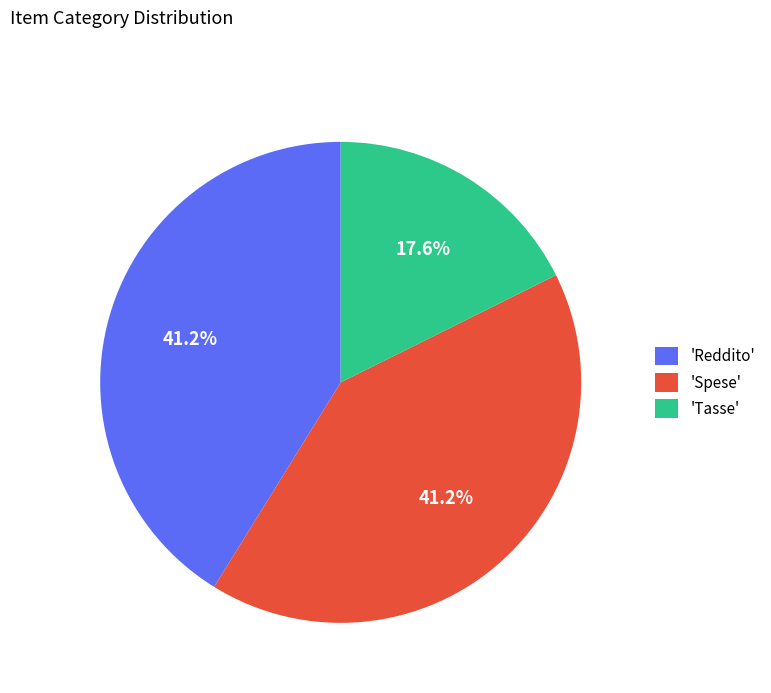

Which has a higher value, 'Spese' or 'Tasse'?

'Spese'